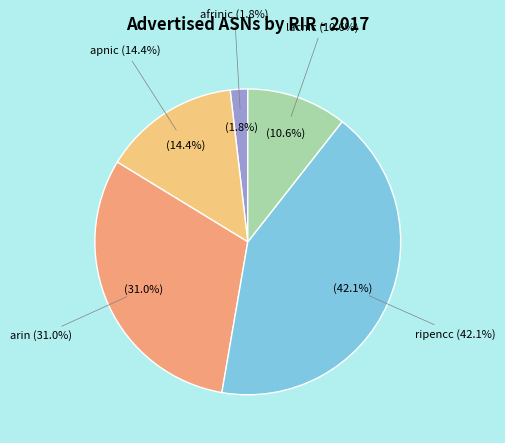

Rank the categories by value from lowest to highest.

afrinic, lacnic, apnic, arin, ripencc